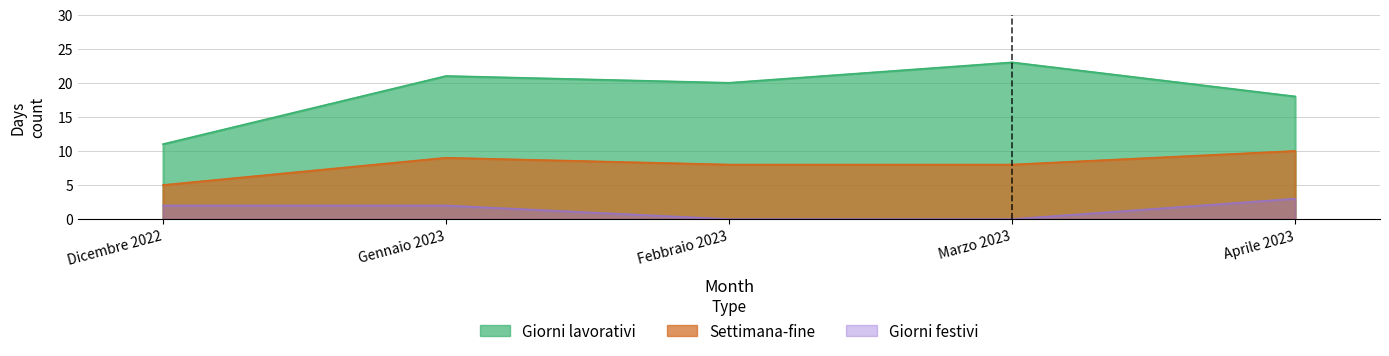

Reading left to right, what are all the values shown in this chart?

Giorni lavorativi: Dicembre 2022=11	Gennaio 2023=21	Febbraio 2023=20	Marzo 2023=23	Aprile 2023=18
Settimana-fine: Dicembre 2022=5	Gennaio 2023=9	Febbraio 2023=8	Marzo 2023=8	Aprile 2023=10
Giorni festivi: Dicembre 2022=2	Gennaio 2023=2	Febbraio 2023=0	Marzo 2023=0	Aprile 2023=3